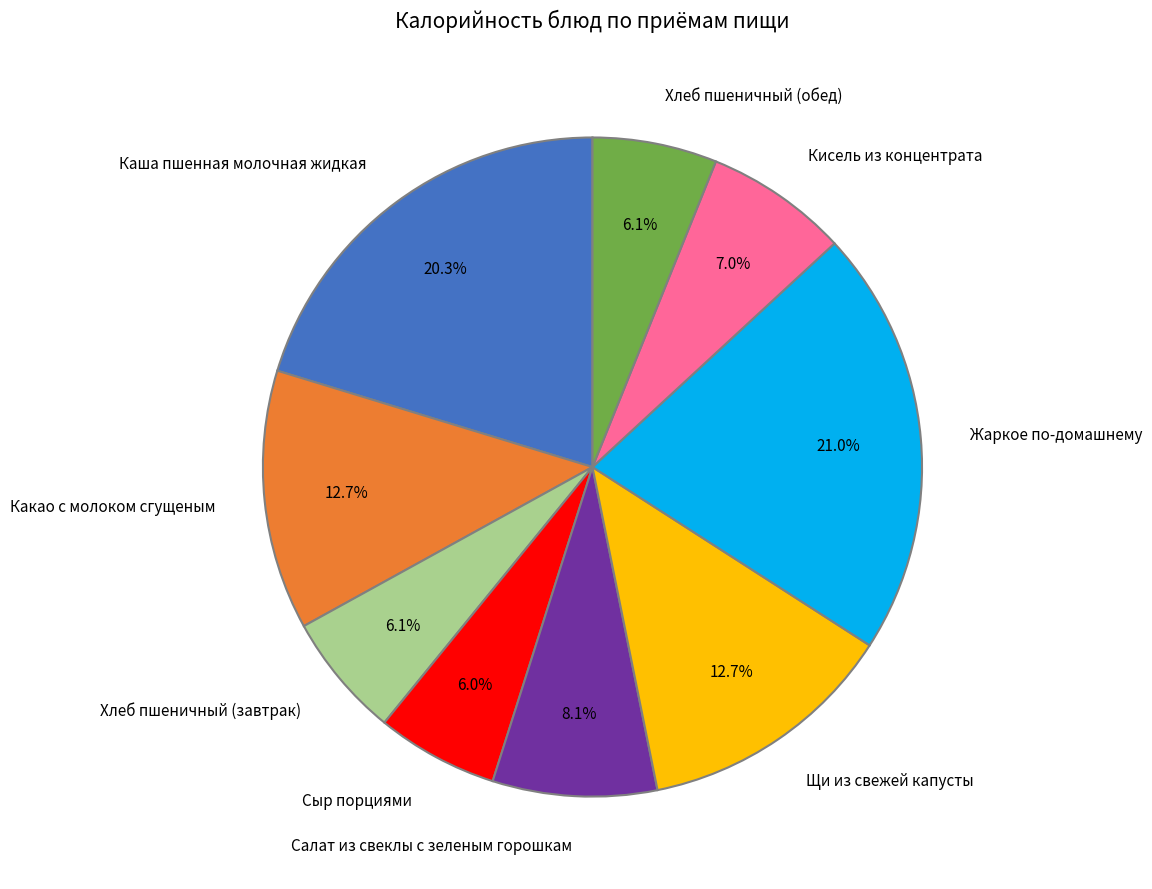

To the nearest percent, what portion does Сыр порциями represent?

6%